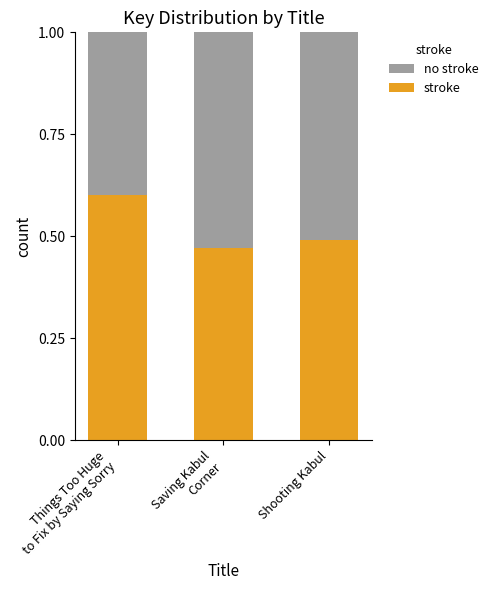

Does the chart contain any negative values?

No